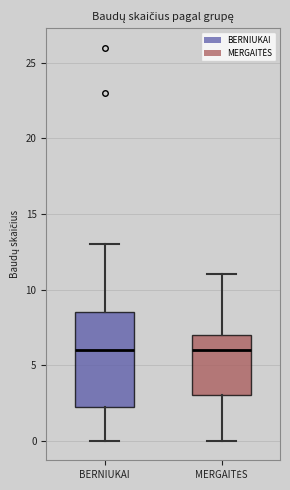

Reading left to right, read every box against the y-axis: the position of its median line, the range the box covers, and the ends of its whiskers. The values are not printed on the chart, so give them approximately, as read against the axis.

BERNIUKAI: median 6.0, box 2.5 to 8.5, whiskers 0.0 to 13.0
MERGAITĖS: median 6.0, box 3.0 to 7.0, whiskers 0.0 to 11.0